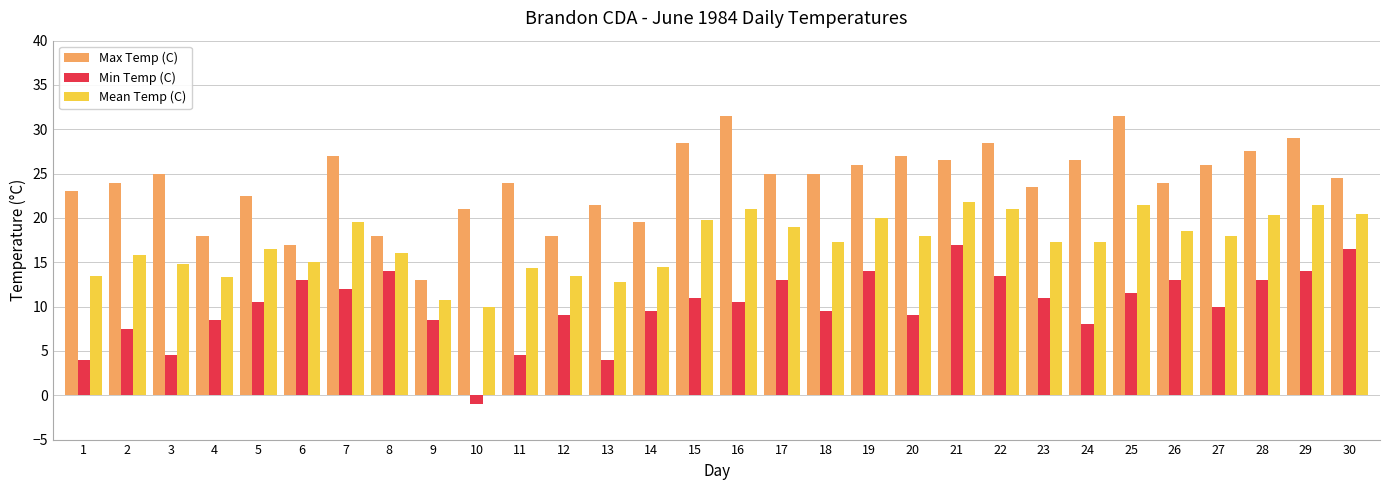

Is the value of Mean Temp (C) at 30 greater than the value of Min Temp (C) at 20?

Yes